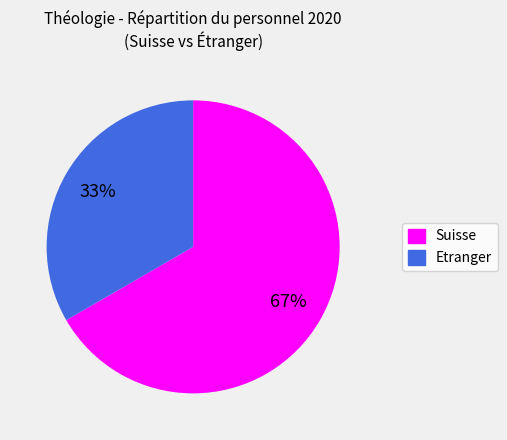

To the nearest percent, what is the average slice percentage?

50%